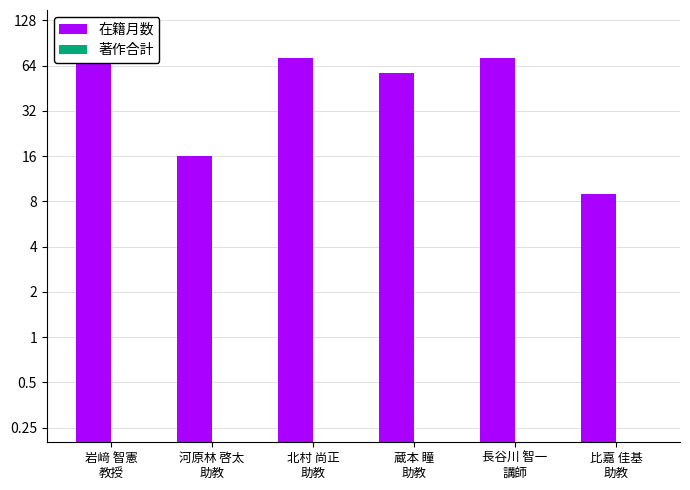

What is the label of the 2nd bar from the left?

河原林 啓太
助教